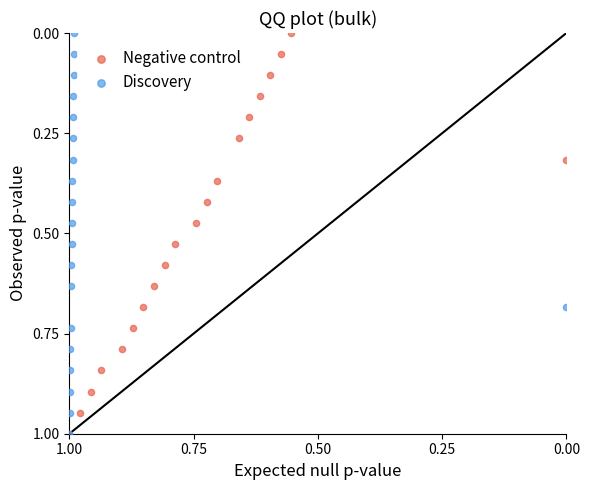

What are all the series names shown in the legend?

Negative control, Discovery